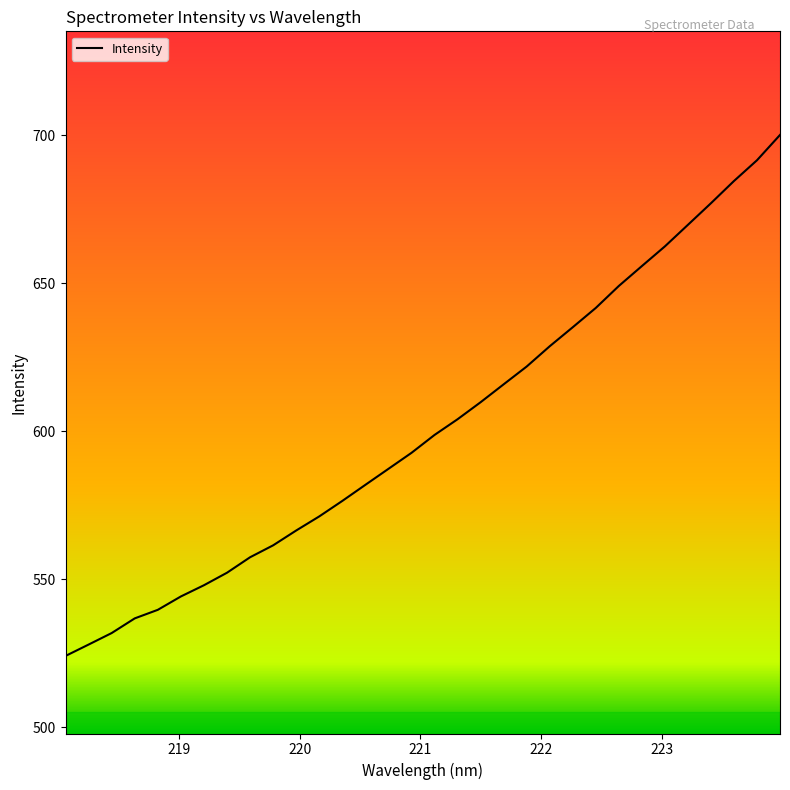

What is the greatest value displayed?

700.2